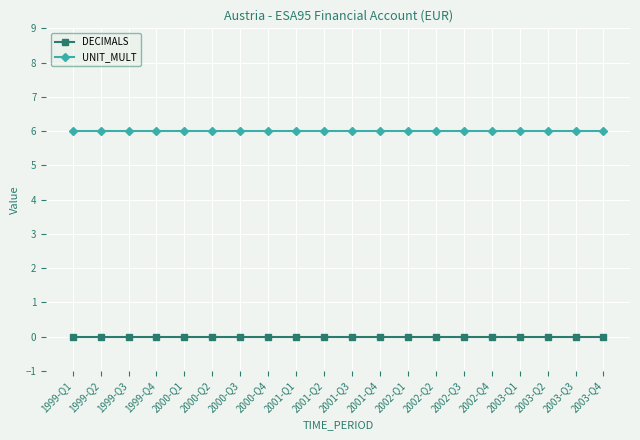

What is the maximum value shown in the chart?

6